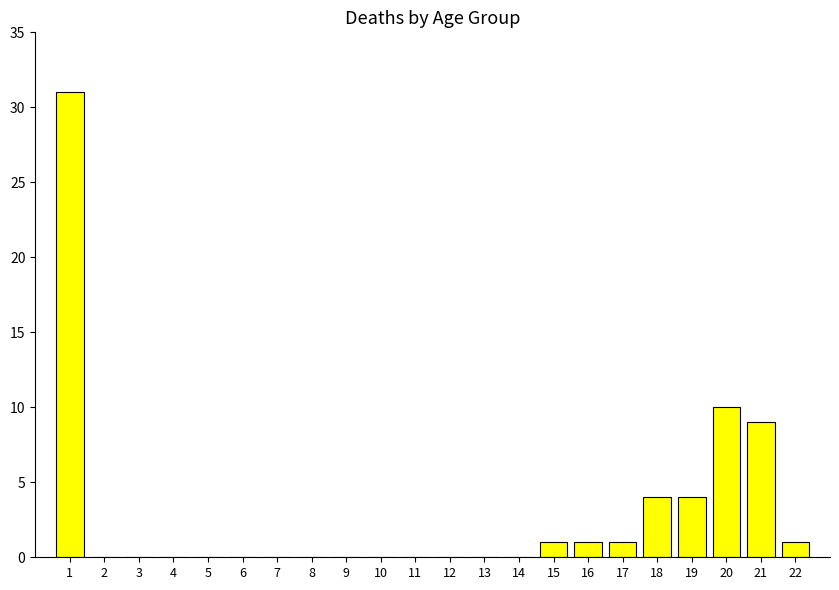

What is the sum of all values?

62